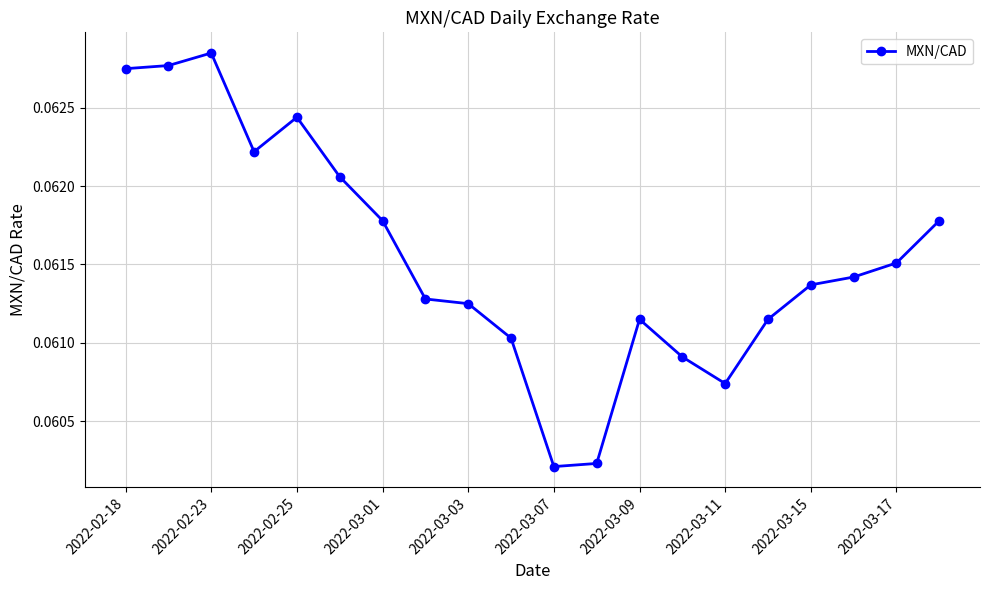

Count the values in the range 0 to 1.

20